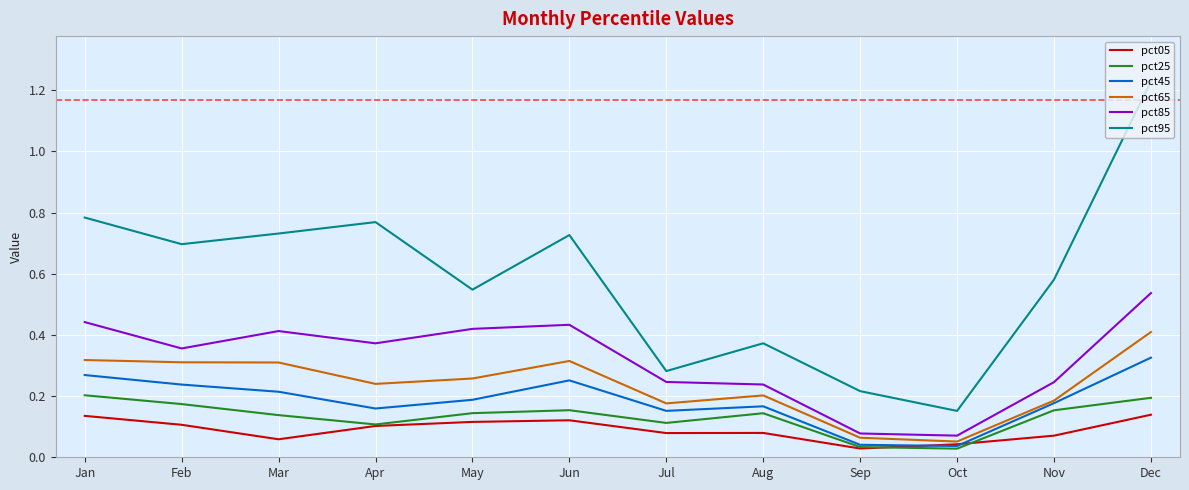

True or false: pct85 and pct95 intersect in this chart.

False